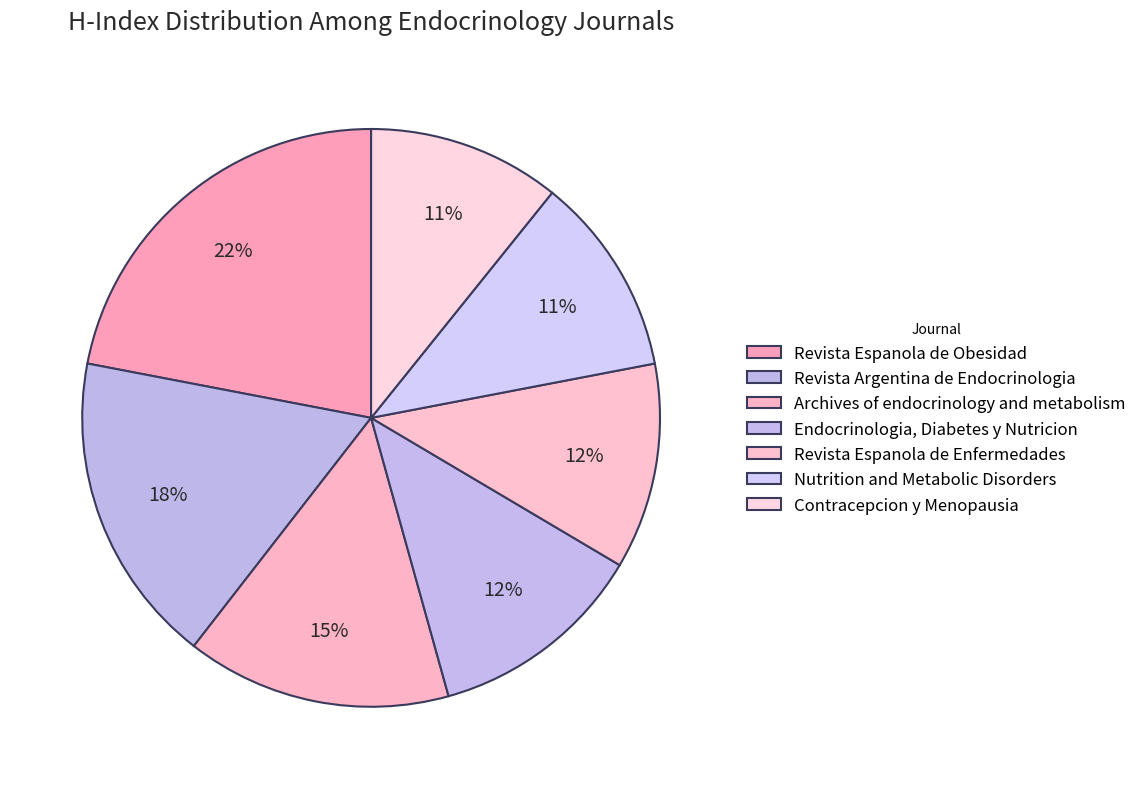

To the nearest percent, what percentage of the pie is Nutrition and Metabolic Disorders?

11%